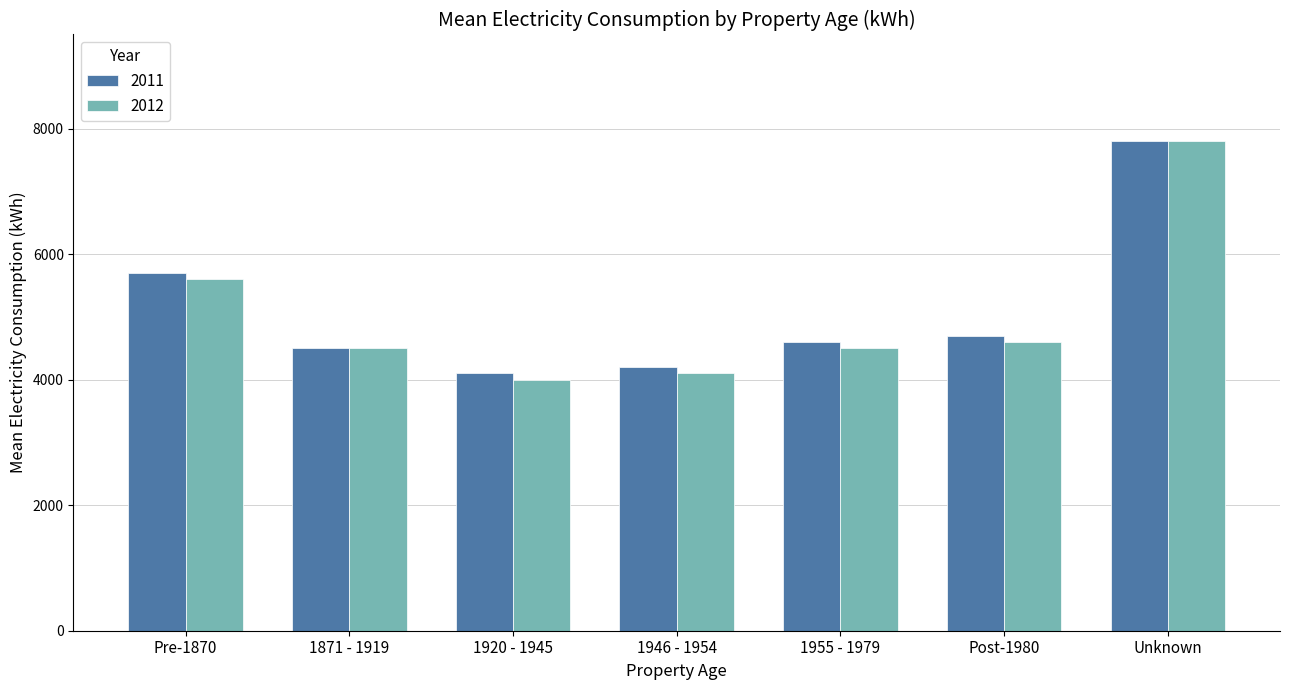

What is the average value of the 2012 series?

5014